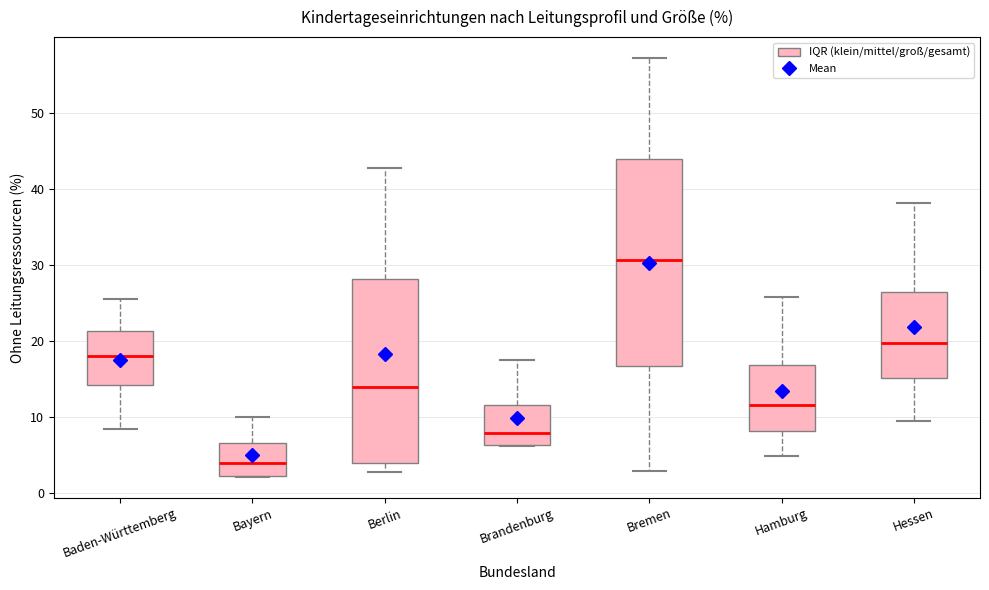

Which box has the lowest median line?

Bayern